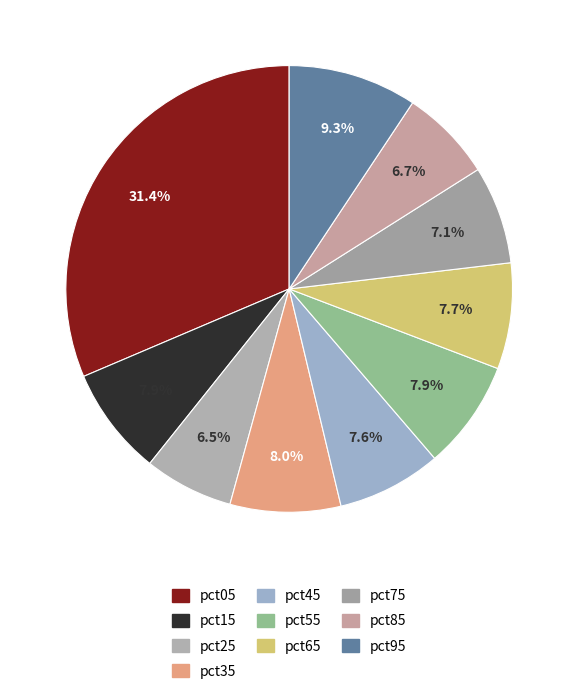

To the nearest percent, what is the average slice percentage?

10%